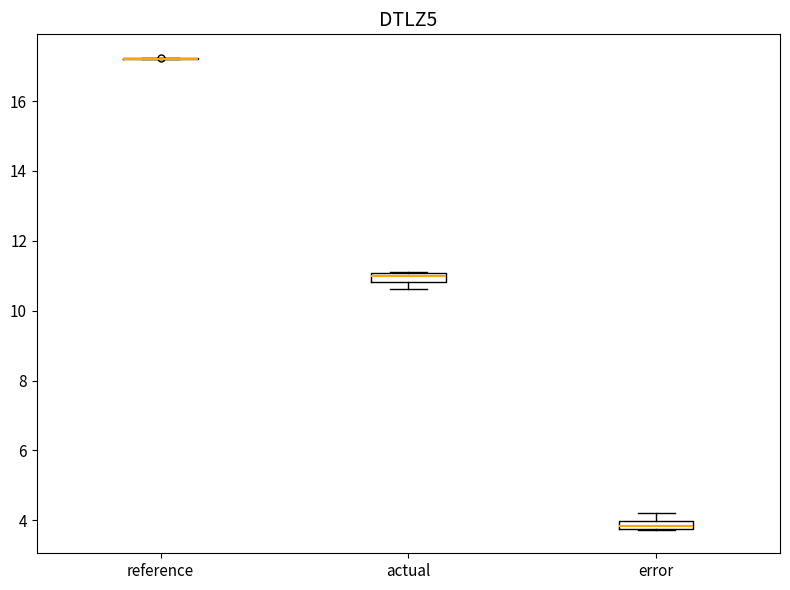

Where is the upper edge of the box for error on the y-axis? The values are not printed on the chart, so give them approximately, as read against the axis.

4.0